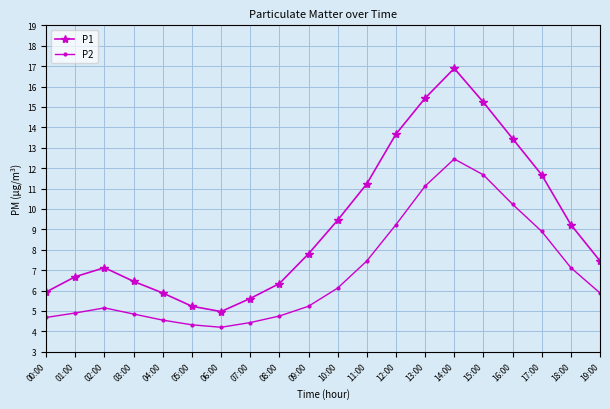

At which category does the chart reach its peak across all series?

14:00